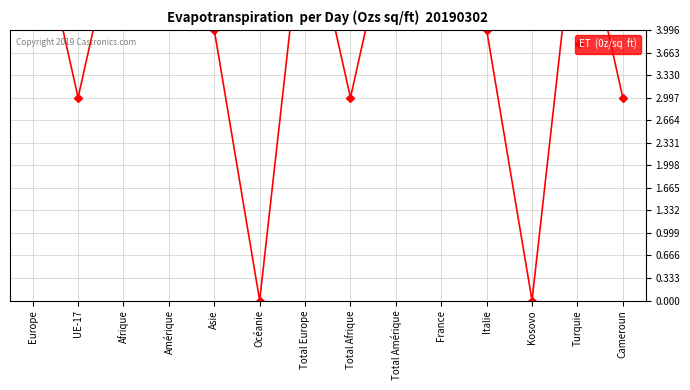

How many data points does each series have?

14